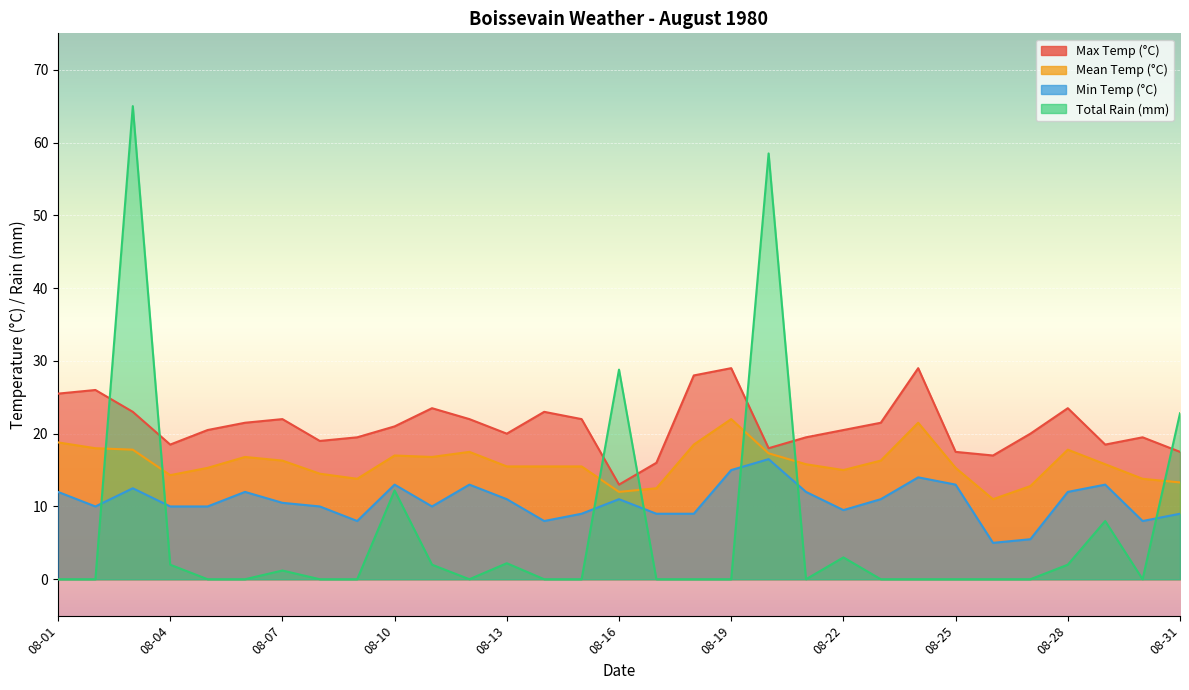

Reading left to right, extract all data points from this chart.

Max Temp (°C): 08-01=25.5	08-02=26.0	08-03=23.0	08-04=18.5	08-05=20.5	08-06=21.5	08-07=22.0	08-08=19.0	08-09=19.5	08-10=21.0	08-11=23.5	08-12=22.0	08-13=20.0	08-14=23.0	08-15=22.0	08-16=13.0	08-17=16.0	08-18=28.0	08-19=29.0	08-20=18.0	08-21=19.5	08-22=20.5	08-23=21.5	08-24=29.0	08-25=17.5	08-26=17.0	08-27=20.0	08-28=23.5	08-29=18.5	08-30=19.5	08-31=17.5
Mean Temp (°C): 08-01=18.8	08-02=18.0	08-03=17.8	08-04=14.3	08-05=15.3	08-06=16.8	08-07=16.3	08-08=14.5	08-09=13.8	08-10=17.0	08-11=16.8	08-12=17.5	08-13=15.5	08-14=15.5	08-15=15.5	08-16=12.0	08-17=12.5	08-18=18.5	08-19=22.0	08-20=17.3	08-21=15.8	08-22=15.0	08-23=16.3	08-24=21.5	08-25=15.3	08-26=11.0	08-27=12.8	08-28=17.8	08-29=15.8	08-30=13.8	08-31=13.3
Min Temp (°C): 08-01=12.0	08-02=10.0	08-03=12.5	08-04=10.0	08-05=10.0	08-06=12.0	08-07=10.5	08-08=10.0	08-09=8.0	08-10=13.0	08-11=10.0	08-12=13.0	08-13=11.0	08-14=8.0	08-15=9.0	08-16=11.0	08-17=9.0	08-18=9.0	08-19=15.0	08-20=16.5	08-21=12.0	08-22=9.5	08-23=11.0	08-24=14.0	08-25=13.0	08-26=5.0	08-27=5.5	08-28=12.0	08-29=13.0	08-30=8.0	08-31=9.0
Total Rain (mm): 08-01=0.0	08-02=0.0	08-03=65.0	08-04=2.0	08-05=0.0	08-06=0.0	08-07=1.2	08-08=0.0	08-09=0.0	08-10=12.2	08-11=2.0	08-12=0.0	08-13=2.2	08-14=0.0	08-15=0.0	08-16=28.8	08-17=0.0	08-18=0.0	08-19=0.0	08-20=58.5	08-21=0.0	08-22=3.0	08-23=0.0	08-24=0.0	08-25=0.0	08-26=0.0	08-27=0.0	08-28=2.0	08-29=8.0	08-30=0.0	08-31=22.8